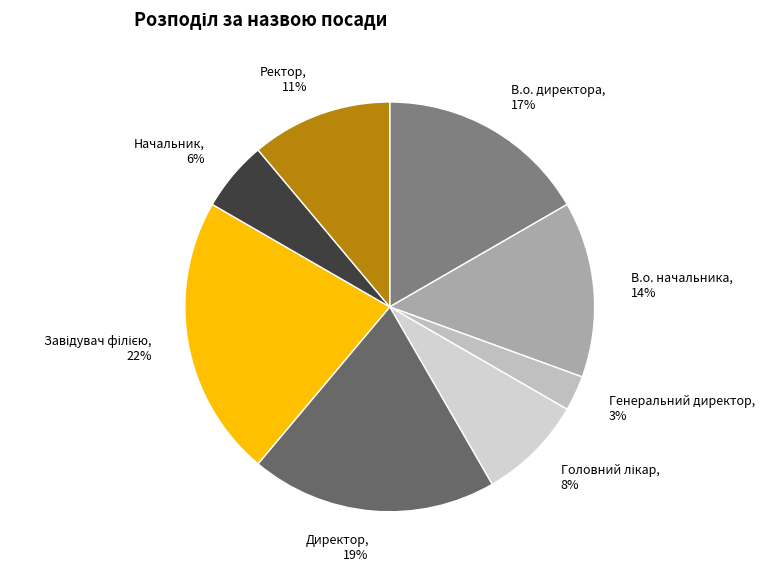

To the nearest percent, what percentage of the pie is В.о. начальника?

14%